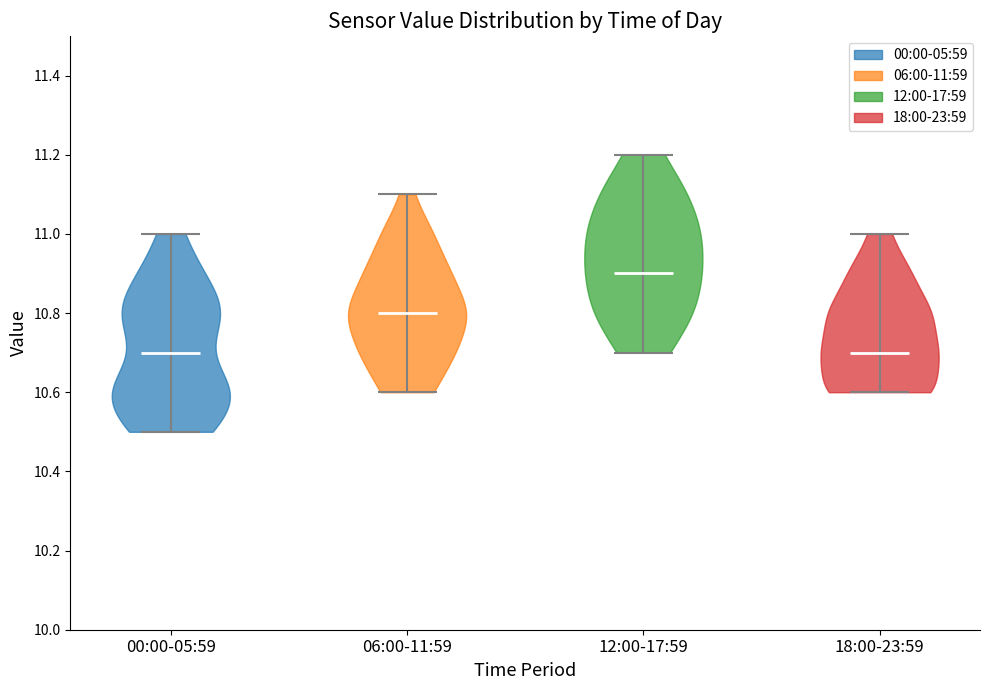

Reading left to right, read every violin against the y-axis: where its median line is, and the lowest and highest points it reaches. The values are not printed on the chart, so give them approximately, as read against the axis.

00:00-05:59: median line 10.7, lowest point 10.5, highest point 11.0
06:00-11:59: median line 10.8, lowest point 10.6, highest point 11.1
12:00-17:59: median line 10.9, lowest point 10.7, highest point 11.2
18:00-23:59: median line 10.7, lowest point 10.6, highest point 11.0